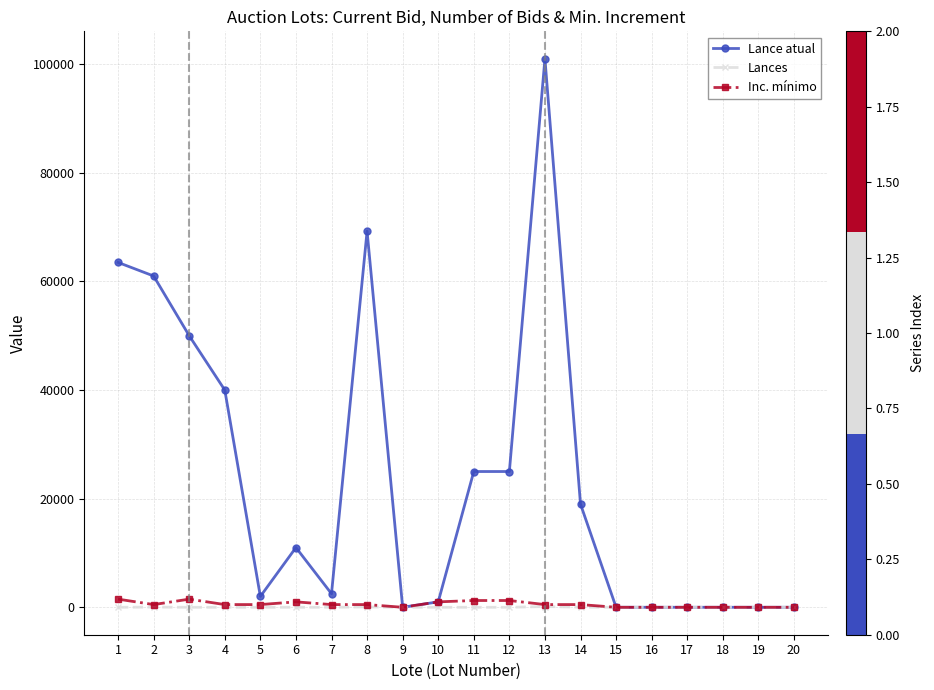

What is the greatest value displayed?

101000.0